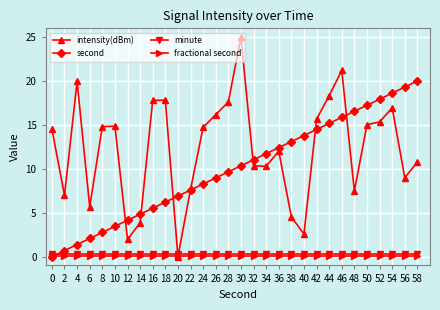

Which series changed the most between 2 and 54?

second